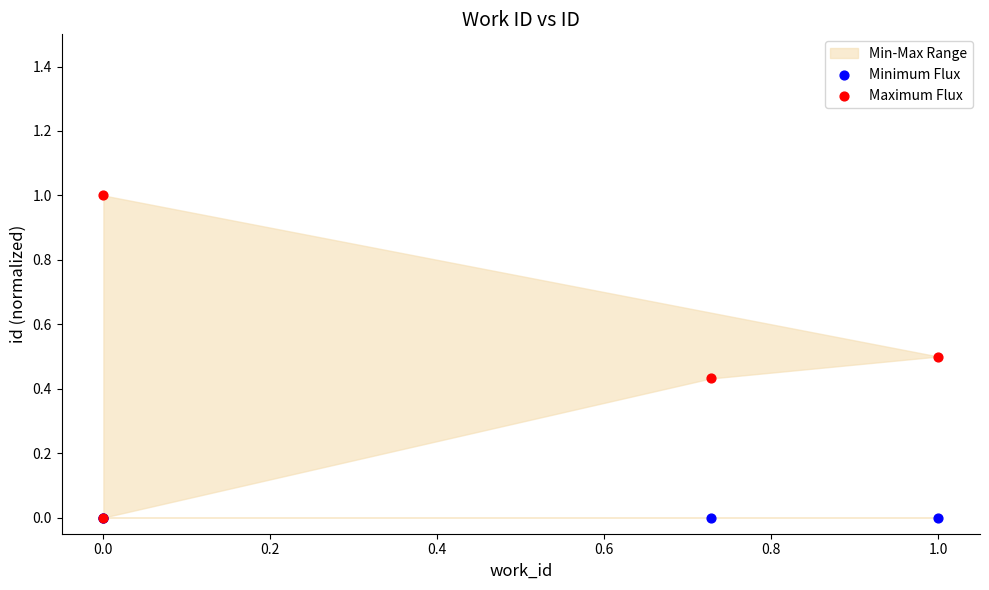

Which series has the widest spread of Y values?

Maximum Flux